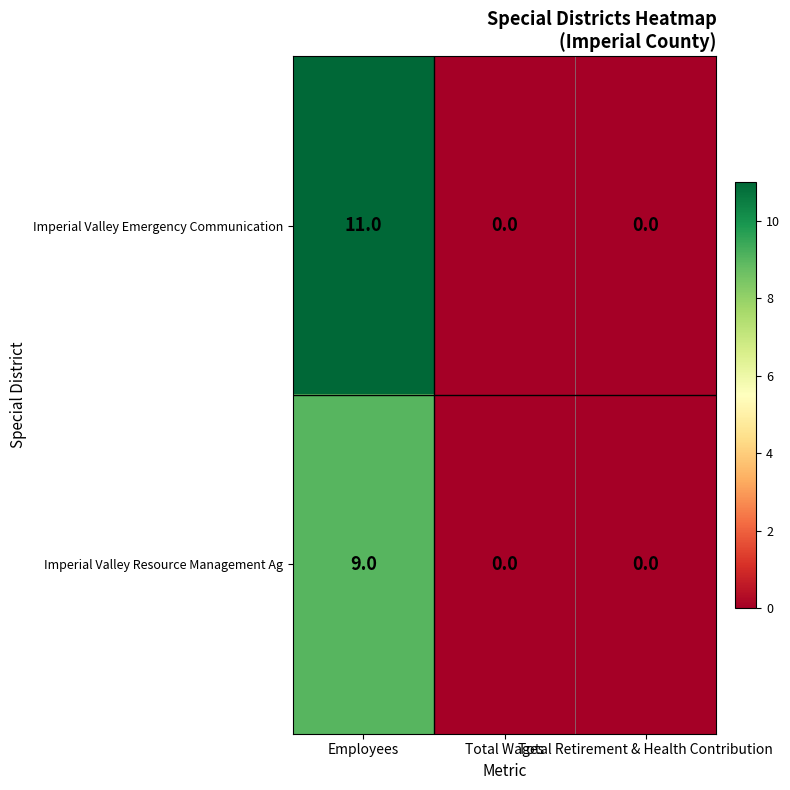

Which series has the largest total across all categories?

Imperial Valley Emergency Communication